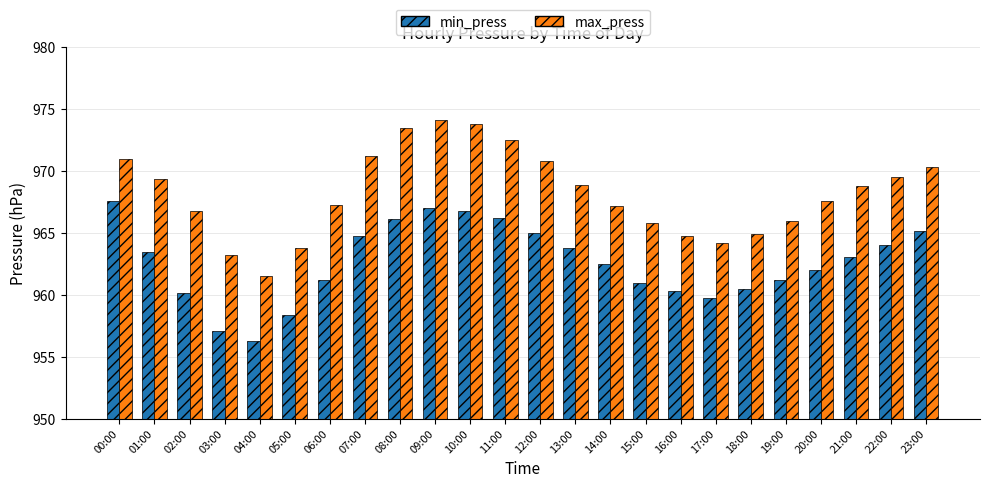

What is the label of the 5th bar from the right?

19:00